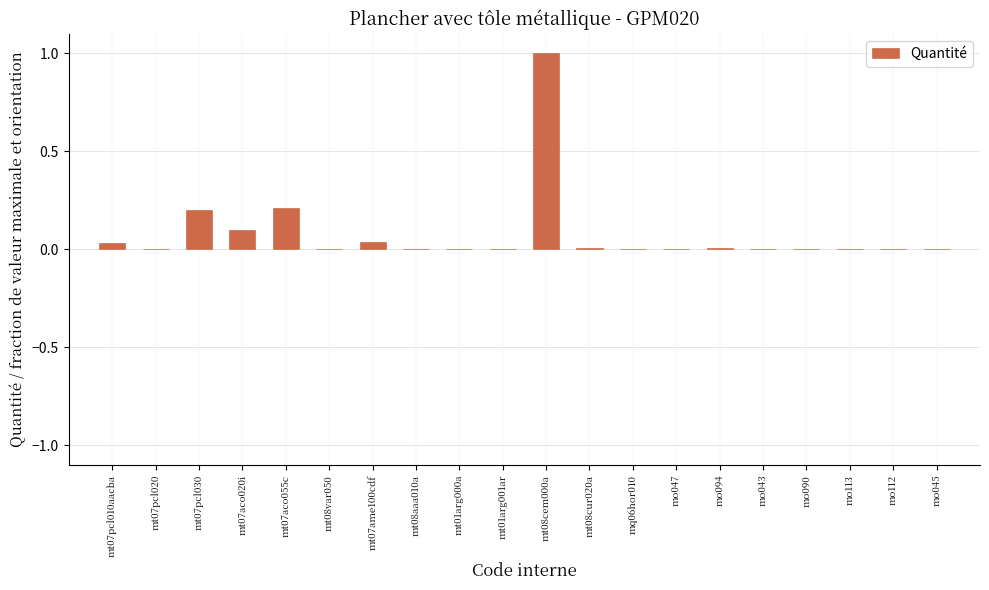

At which category does the chart reach its peak across all series?

mt08cem000a